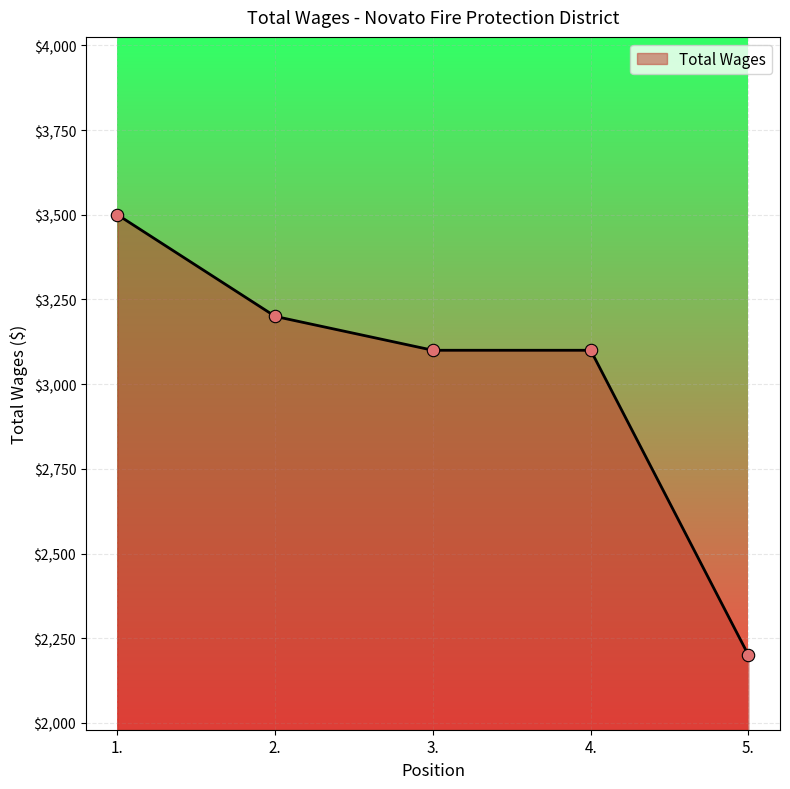

What is the change in value from 2. to 4.?

-100